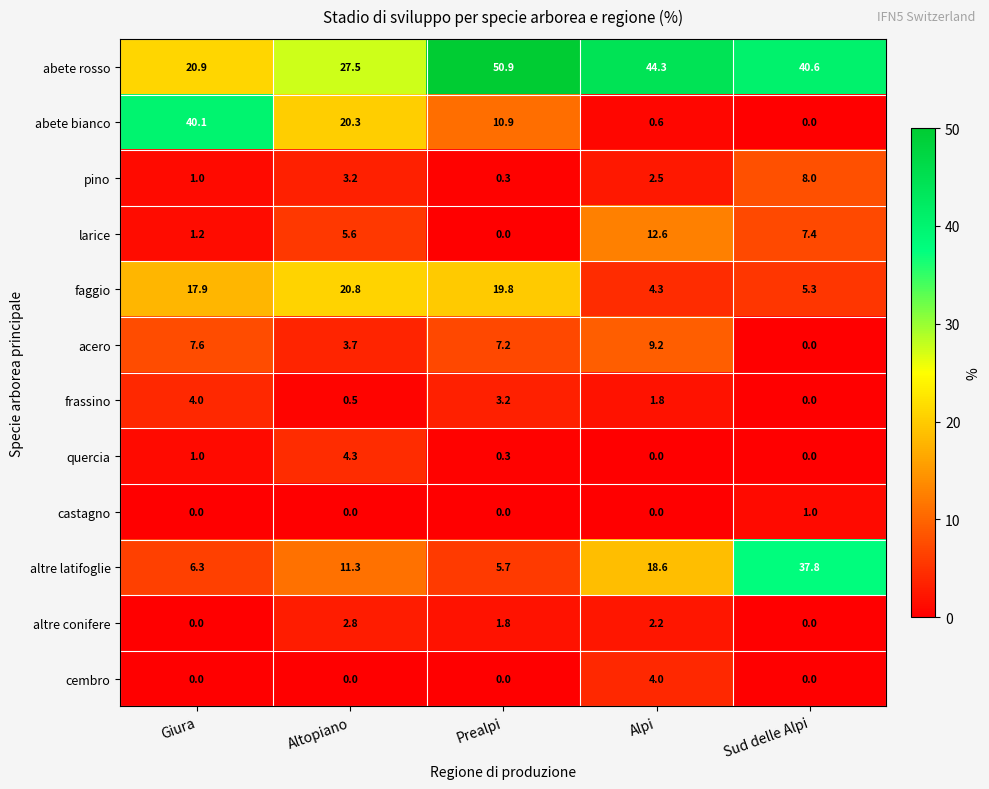

What is the sum of all frassino values?

9.5